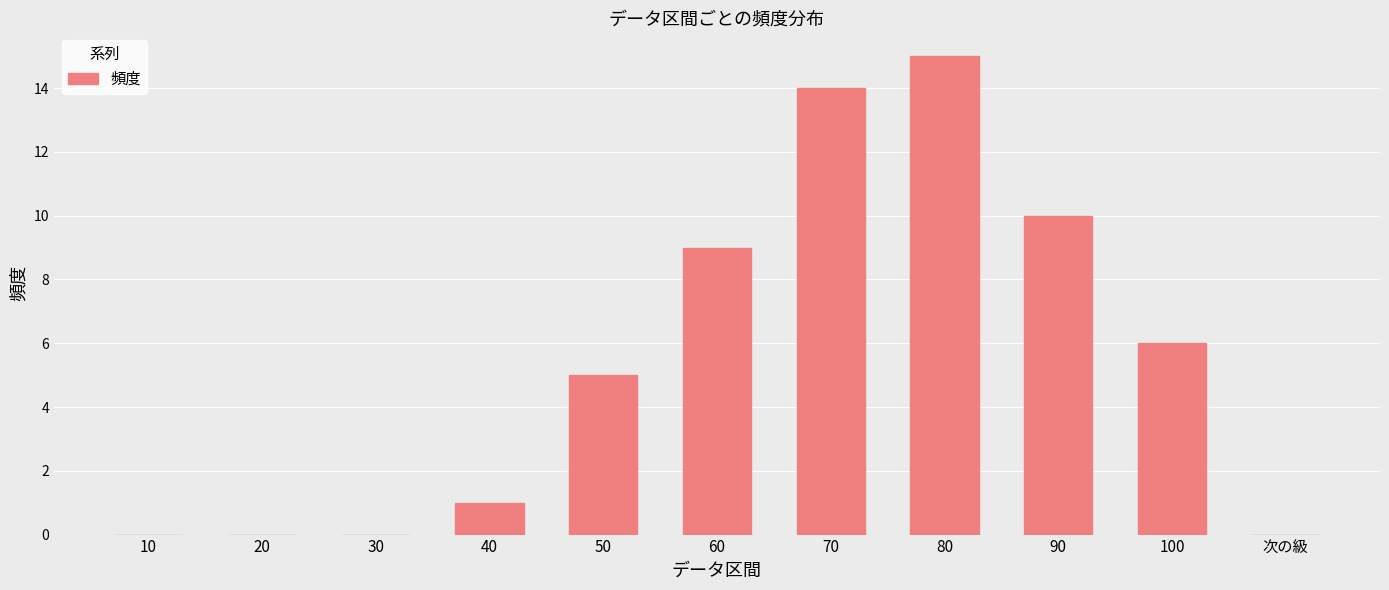

Between 70 and 90, which is larger?

70